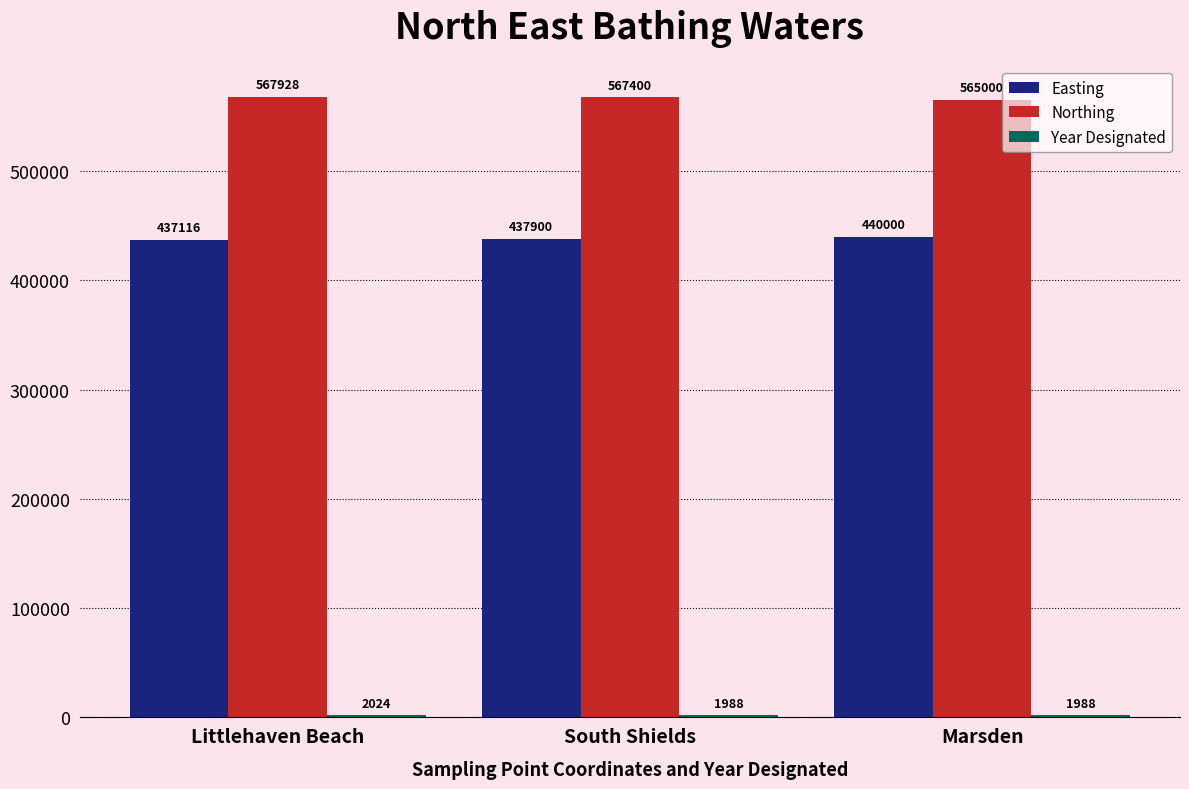

True or false: Easting has a value of 199920 at South Shields.

False